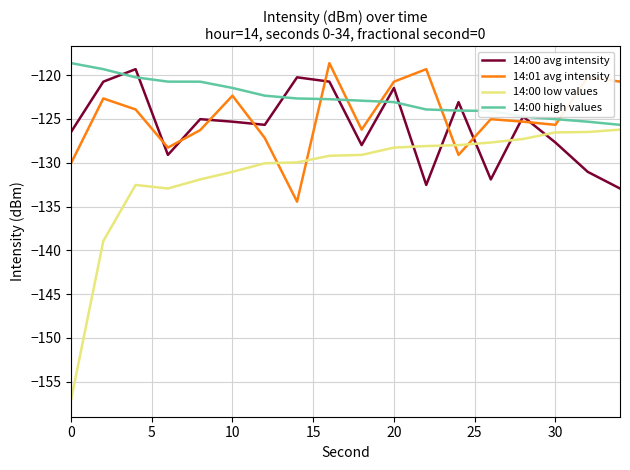

Does the chart have visible grid lines?

Yes